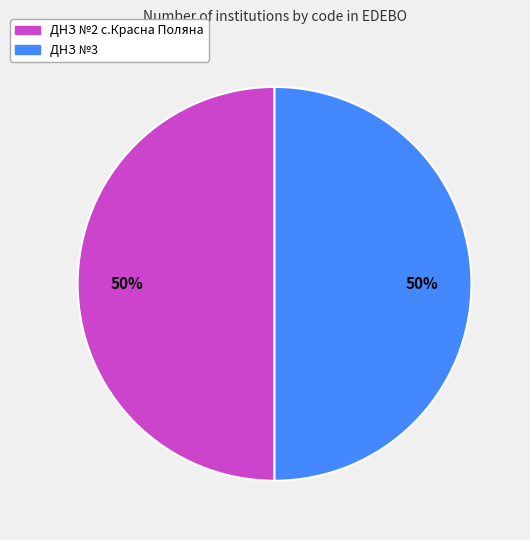

What is the ratio of the value at ДНЗ №2 с.Красна Поляна to the value at ДНЗ №3?

1.0